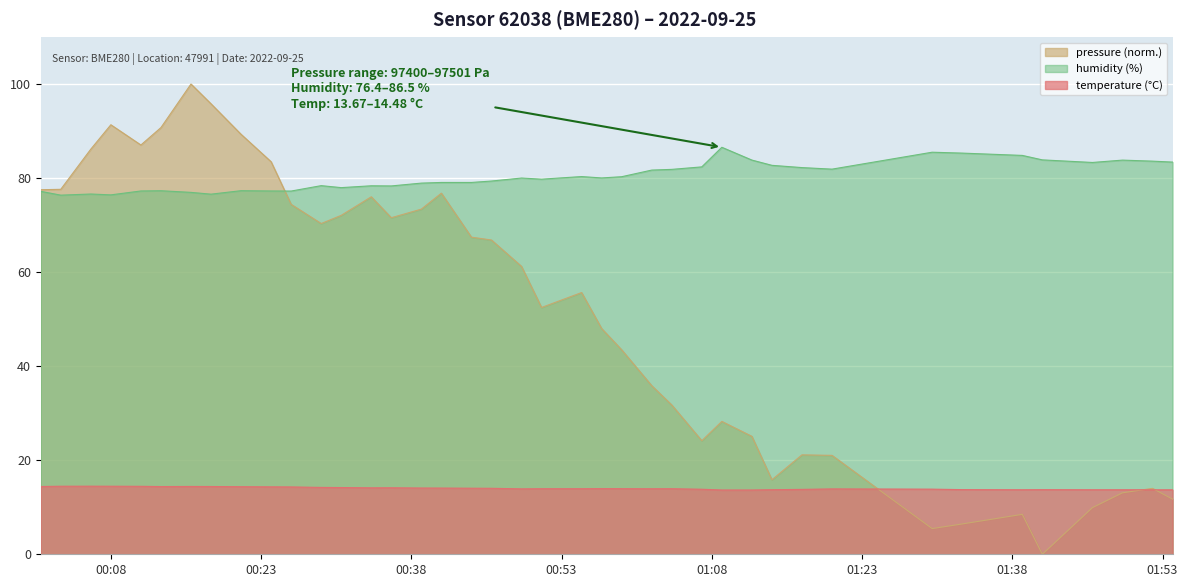

True or false: humidity and temperature cross at least once.

False